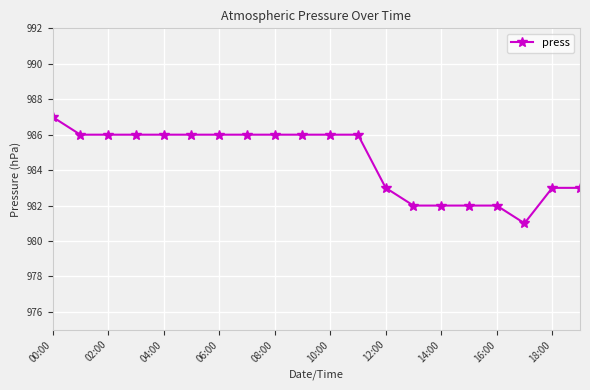

What is the value of the 17th point from the left?

982